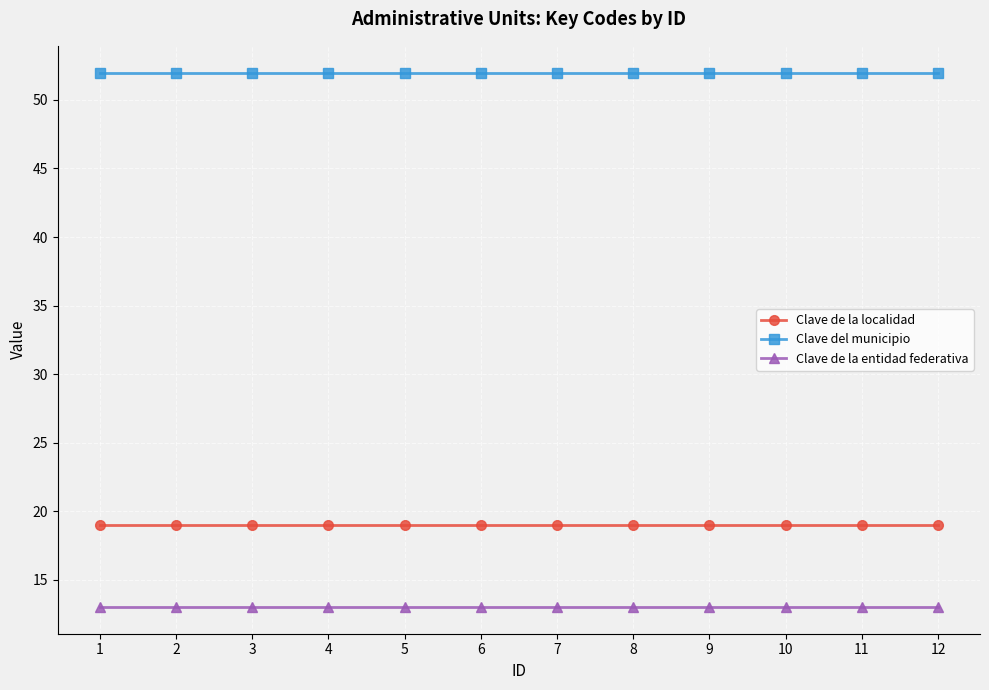

What is the average value of the Clave de la entidad federativa series?

13